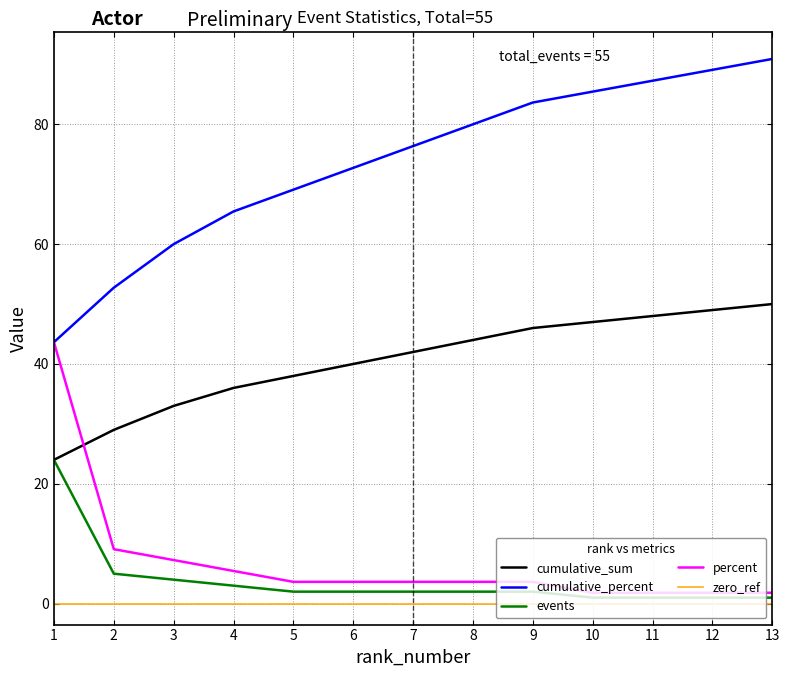

Does the chart display data point markers on the line(s)?

No